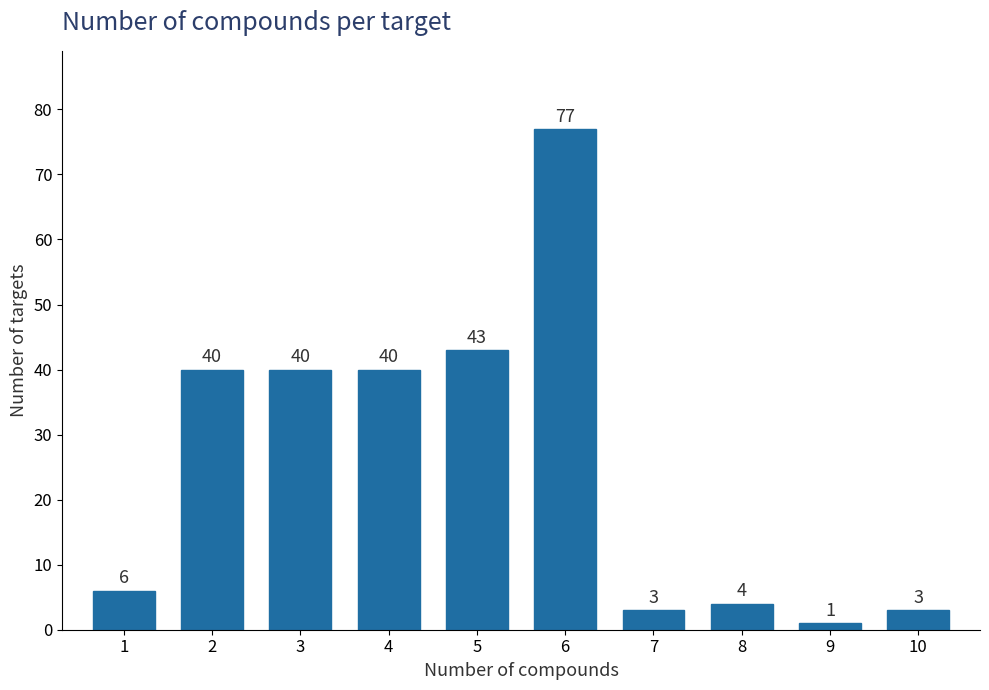

Reading left to right, transcribe all the data shown in this chart.

6	40	40	40	43	77	3	4	1	3